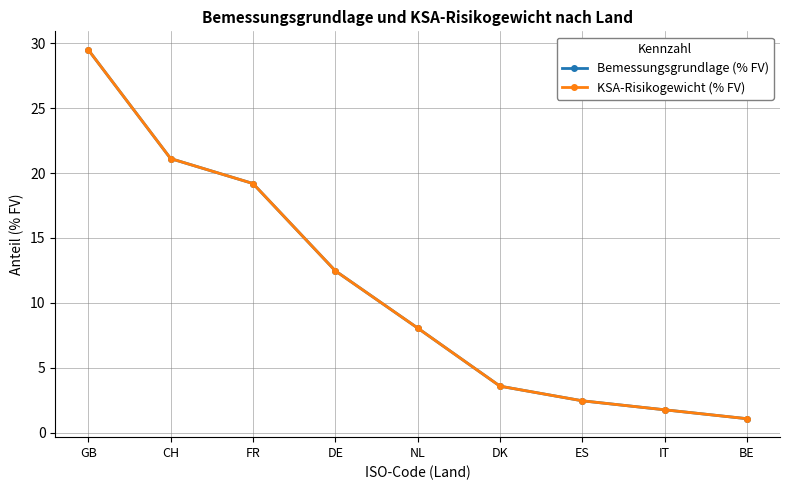

True or false: Bemessungsgrundlage (% FV) and KSA-Risikogewicht (% FV) intersect in this chart.

False